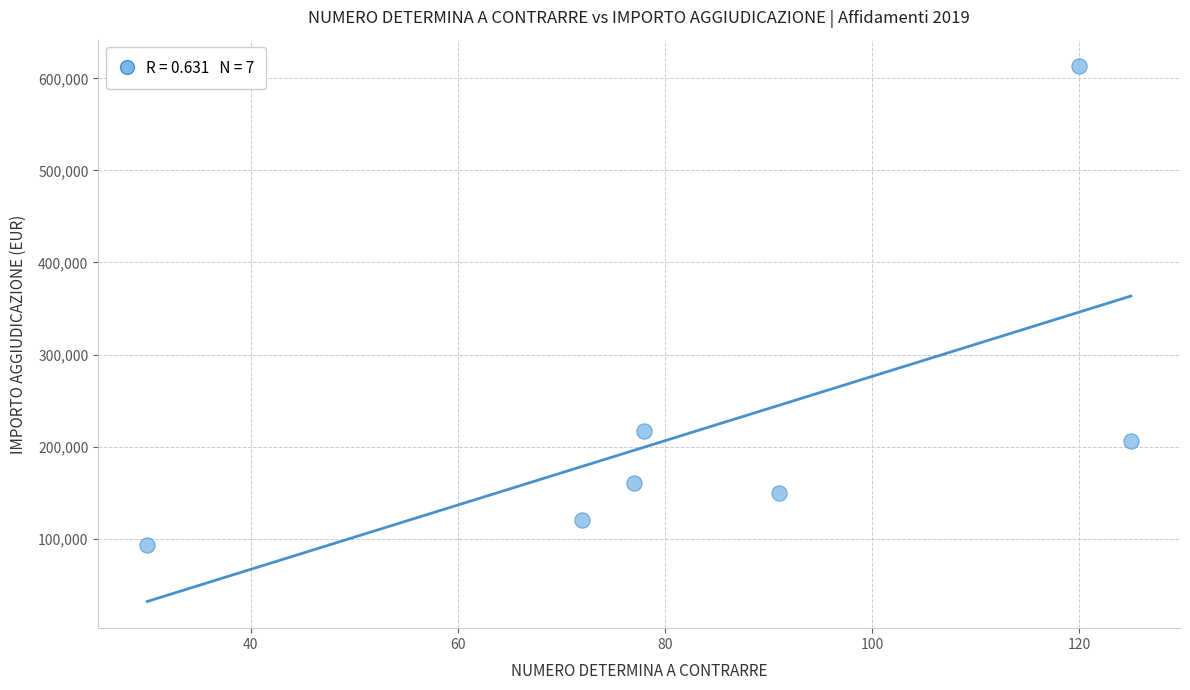

What is the range of Y values (max minus min)?

519500